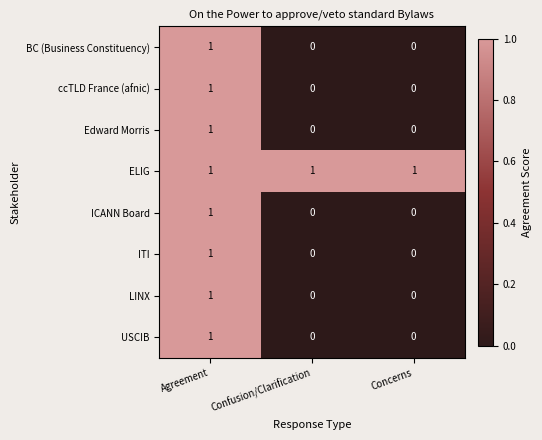

Which category has the highest value in the ICANN Board series?

Agreement